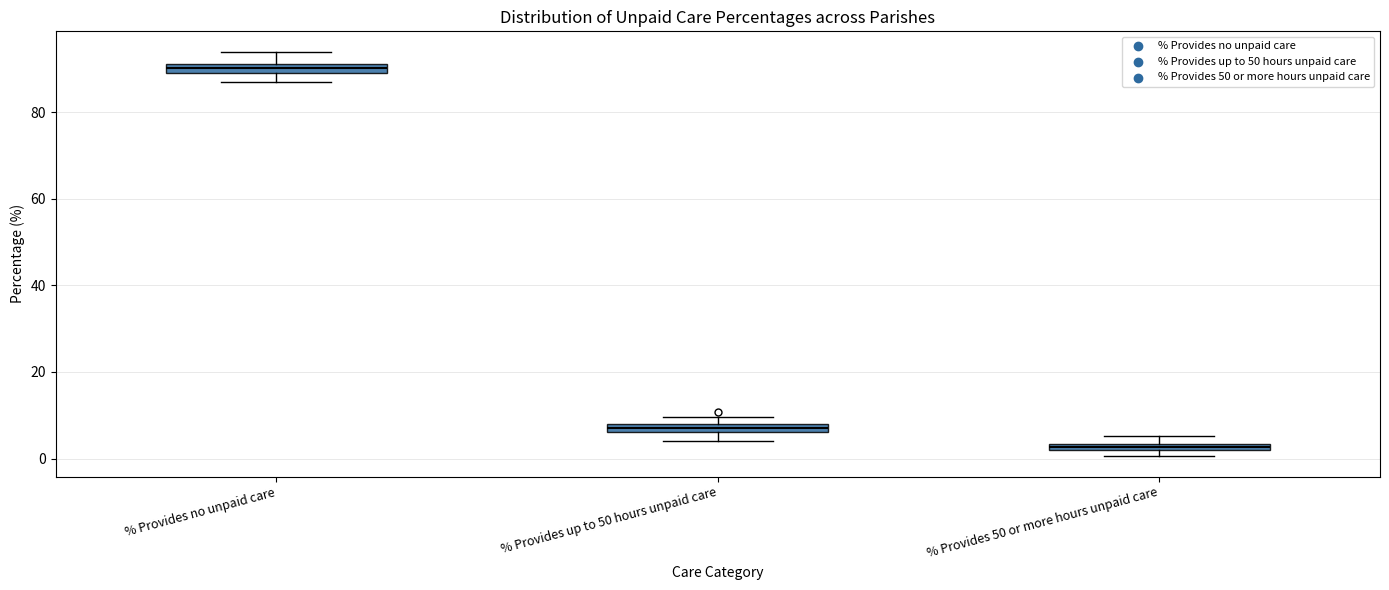

Which box's median line is the highest?

% Provides no unpaid care